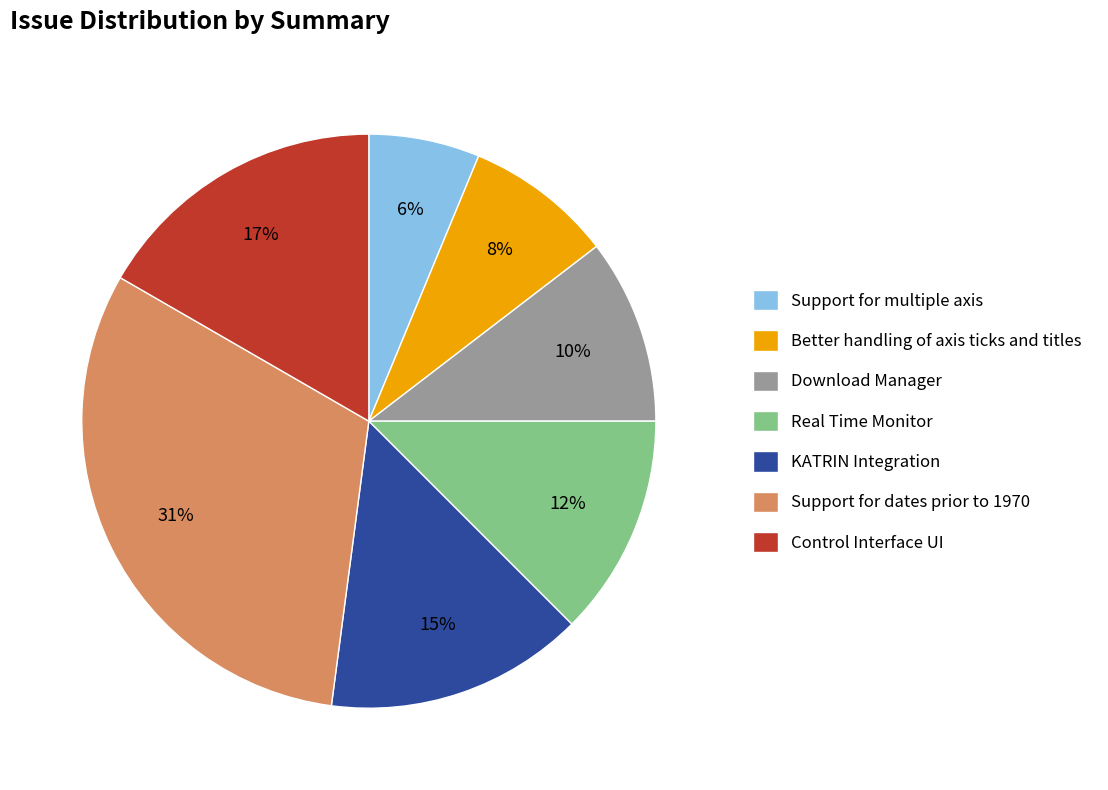

To the nearest percent, what portion does Better handling of axis ticks and titles represent?

8%